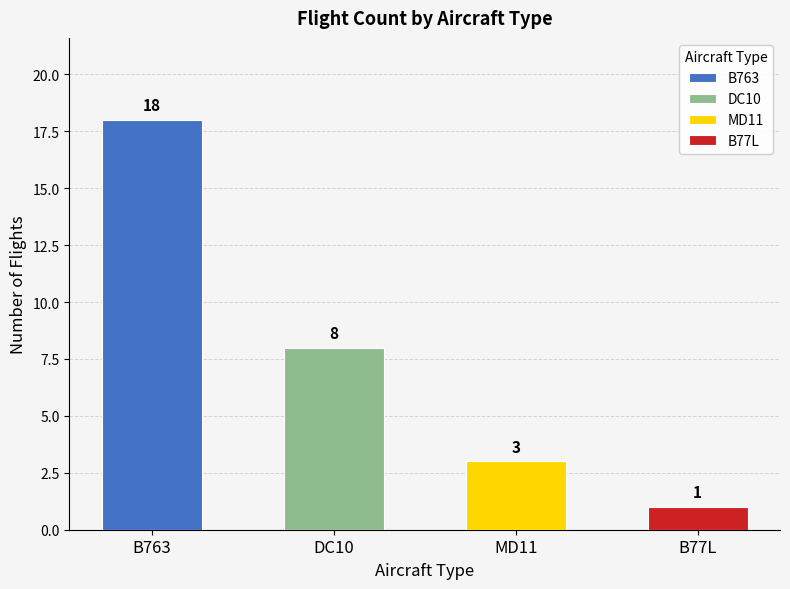

Reading left to right, list all the values displayed in this chart.

18	8	3	1